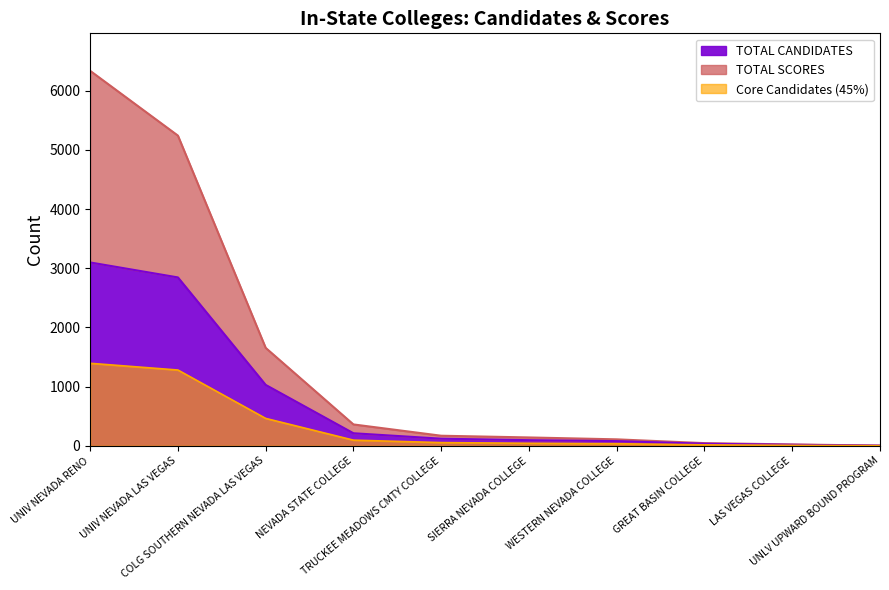

At how many categories does at least one series exceed 5356?

1